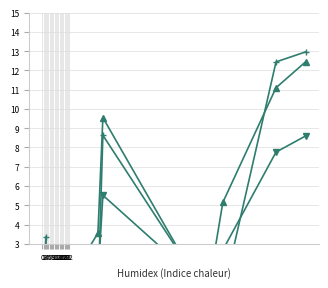

True or false: Activités lucrative non contingentée and Regroupement familial cross at least once.

True